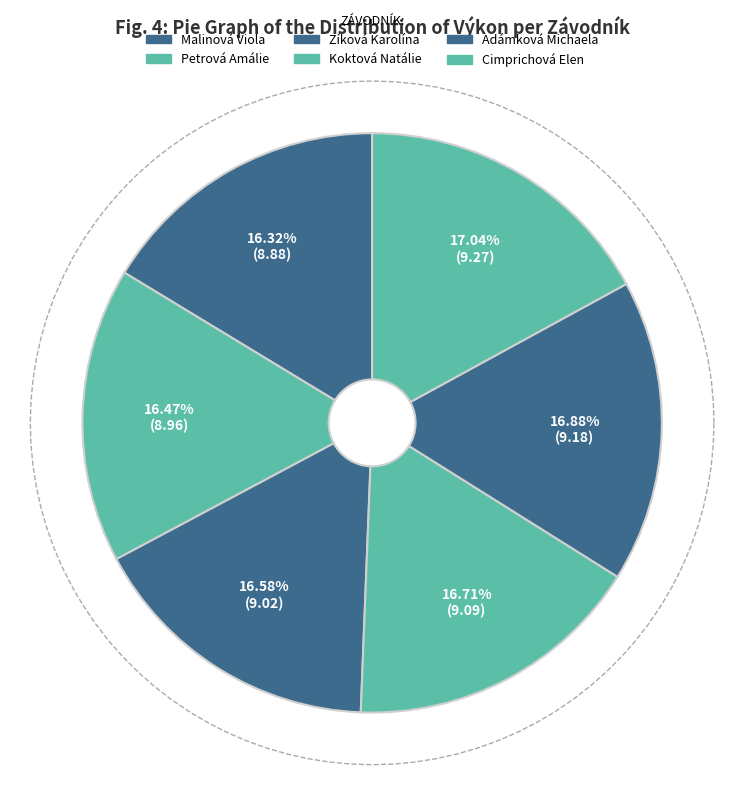

Is there any slice that represents more than half of the pie?

No